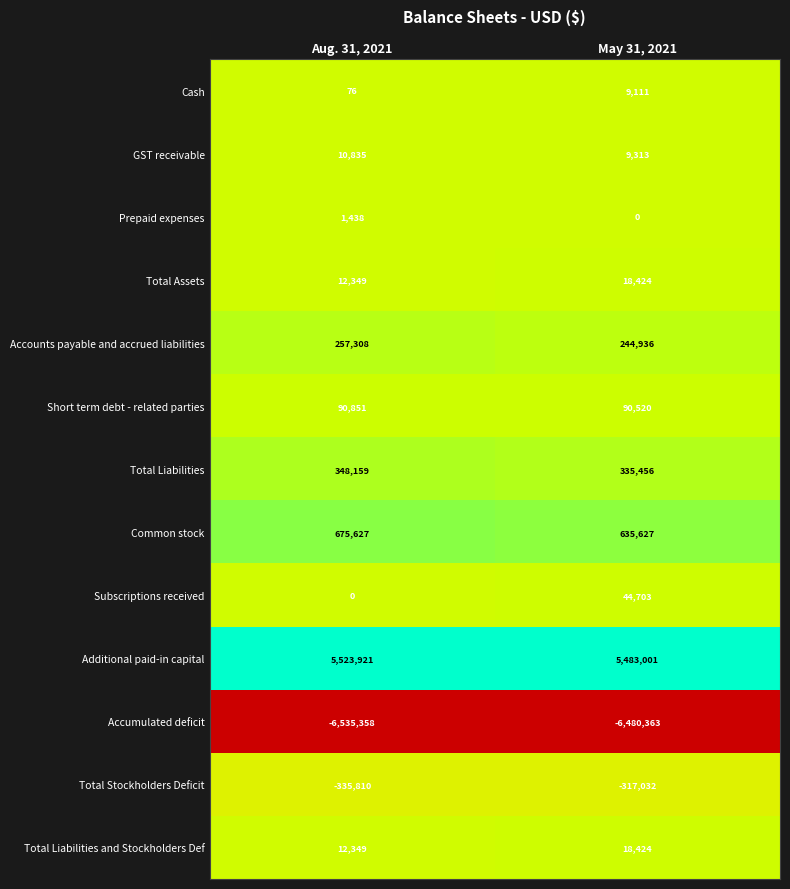

At which category is the sum across all series the highest?

May 31, 2021